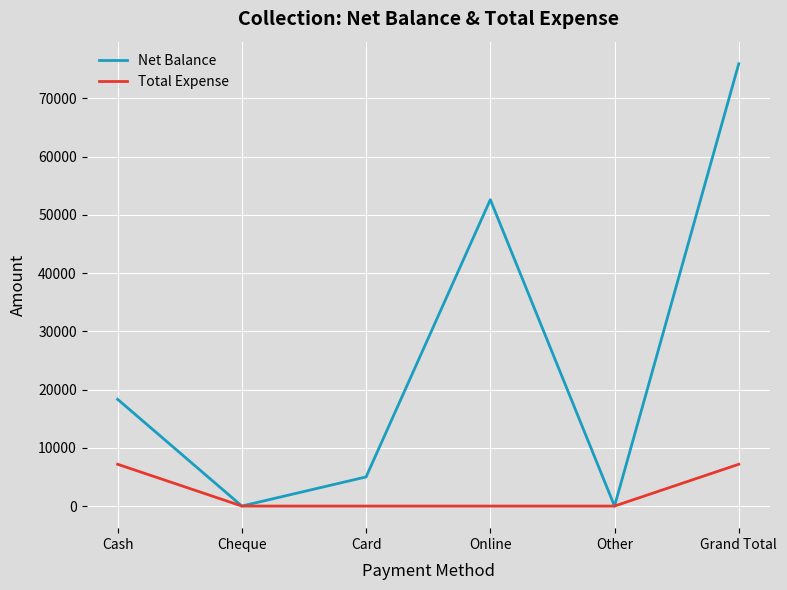

At which category does the chart reach its peak across all series?

Grand Total